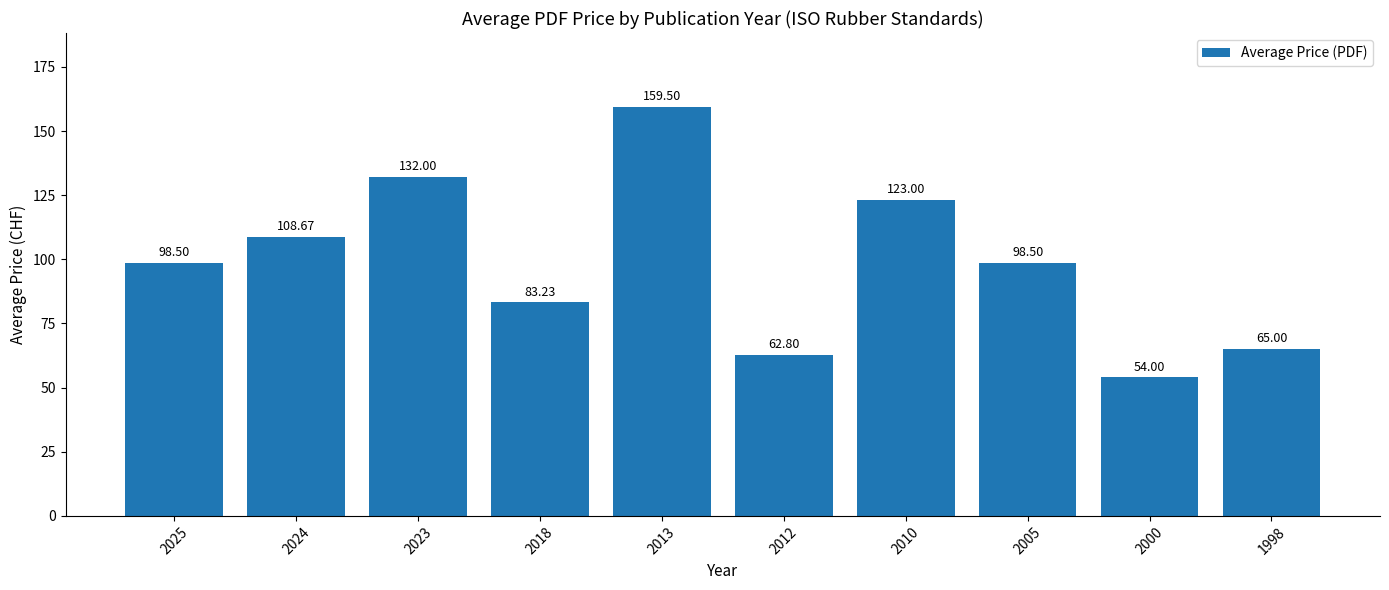

What is the ratio of the value at 2000 to the value at 1998?

0.8